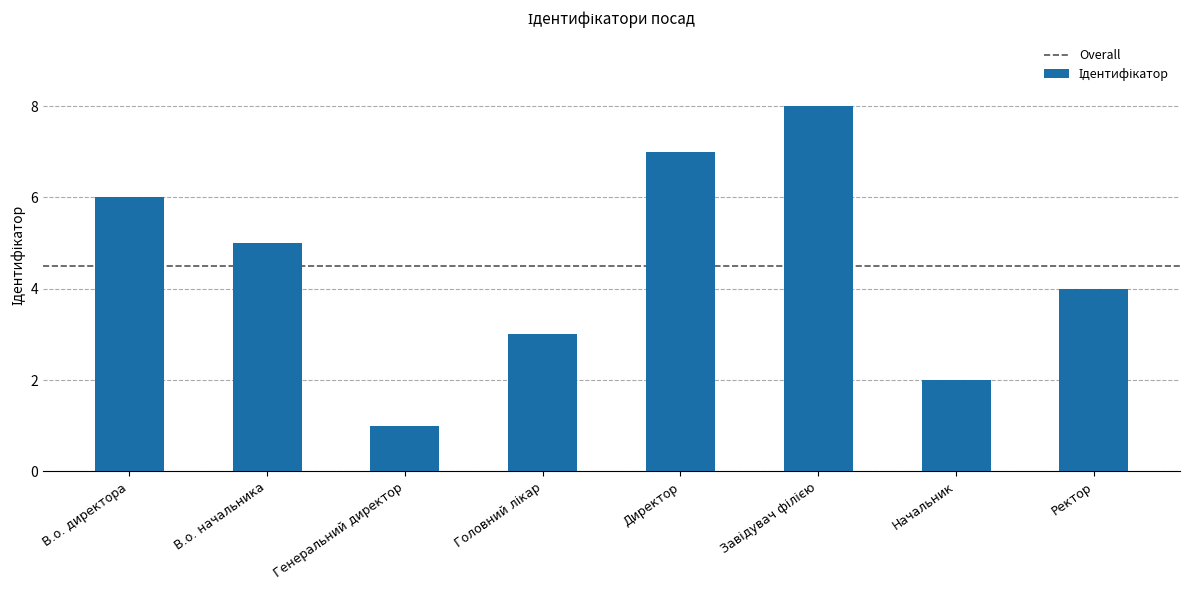

At which category does the chart reach its minimum across all series?

Генеральний директор